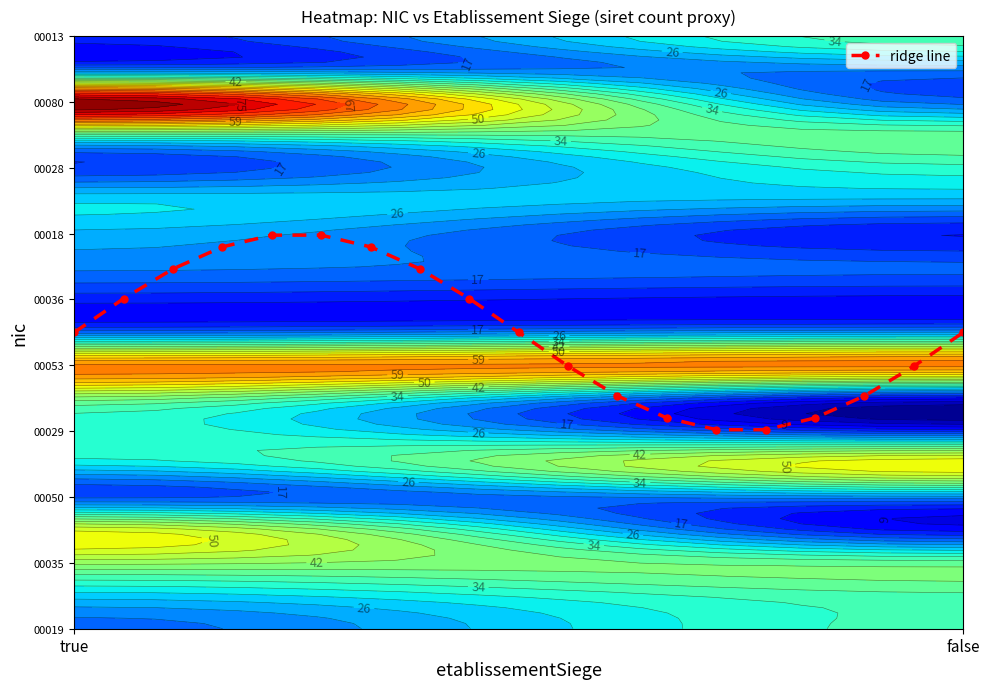

What is the smallest value displayed?

6.0